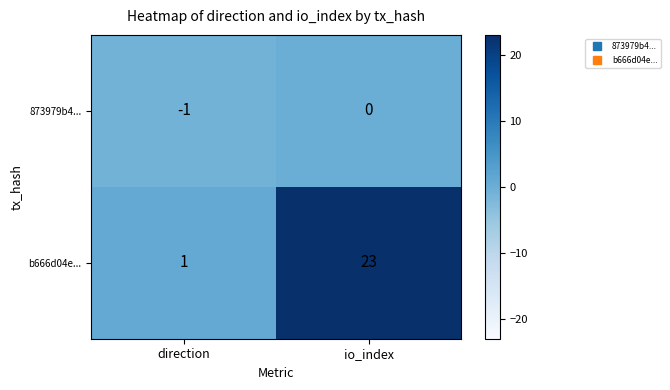

Rank the series by their average value, from lowest to highest.

873979b4..., b666d04e...